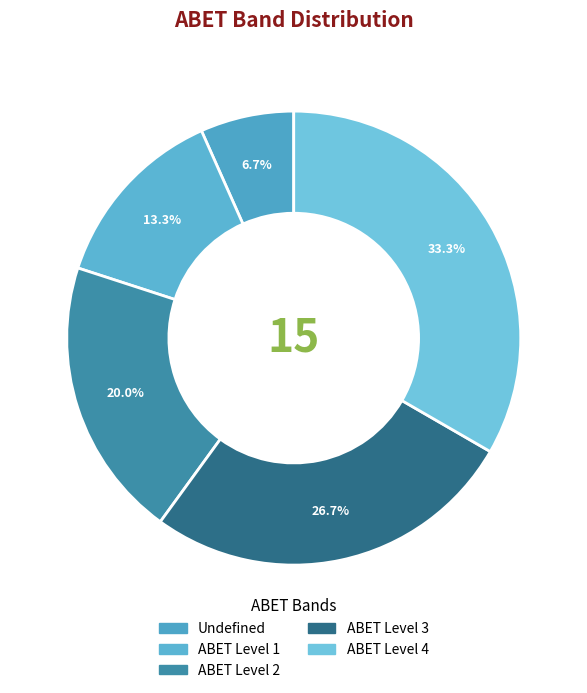

Count the number of slices in the pie.

5